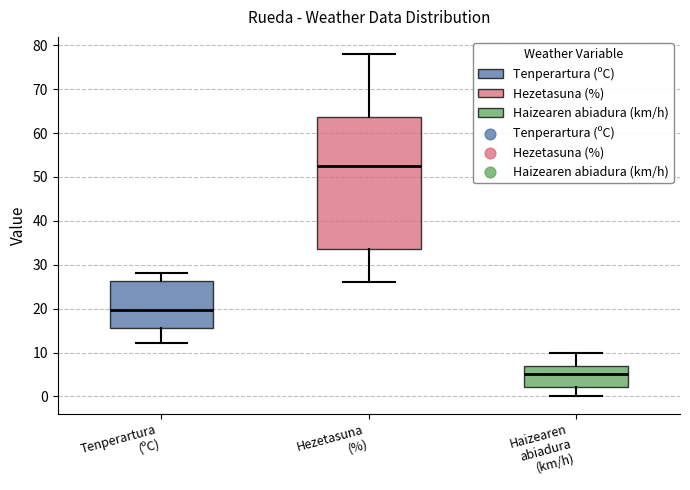

Reading left to right, transcribe this box plot: for each box, give where its median line is, the range the box spans, and where its two whiskers end, as read against the y-axis. The values are not printed on the chart, so give them approximately, as read against the axis.

Tenperartura (ºC): median 20, box 16 to 26, whiskers 12 to 28
Hezetasuna (%): median 53, box 34 to 64, whiskers 26 to 78
Haizearen abiadura (km/h): median 5, box 2 to 7, whiskers 0 to 10